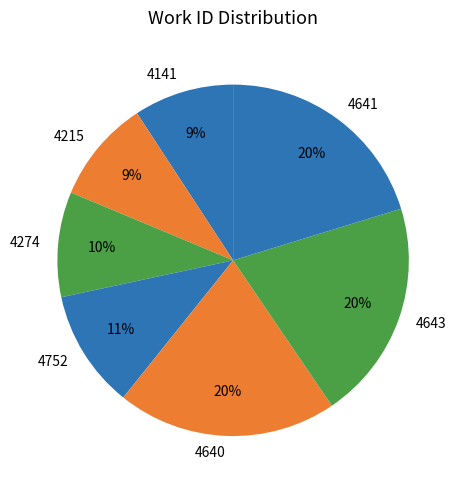

To the nearest percent, what percentage of the pie is 4752?

11%